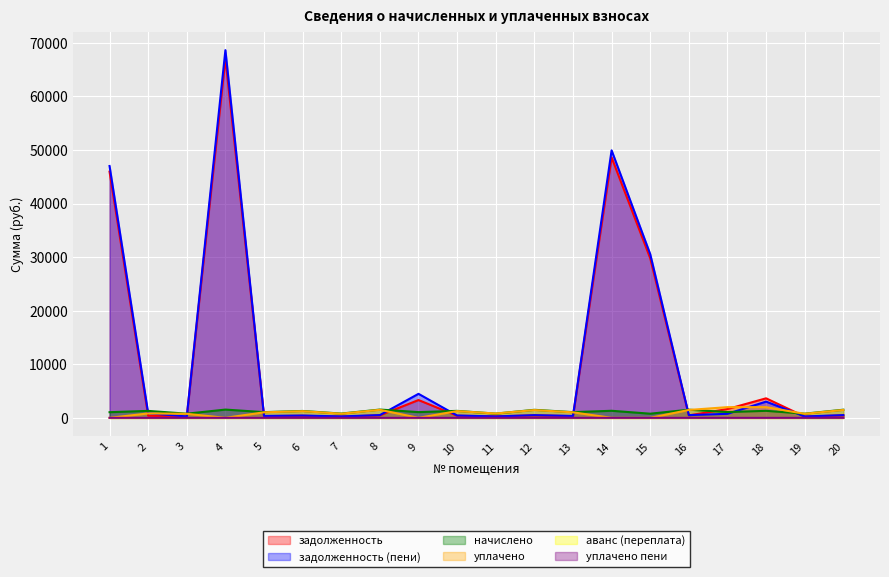

What is the total value across all series at 19?

2031.7